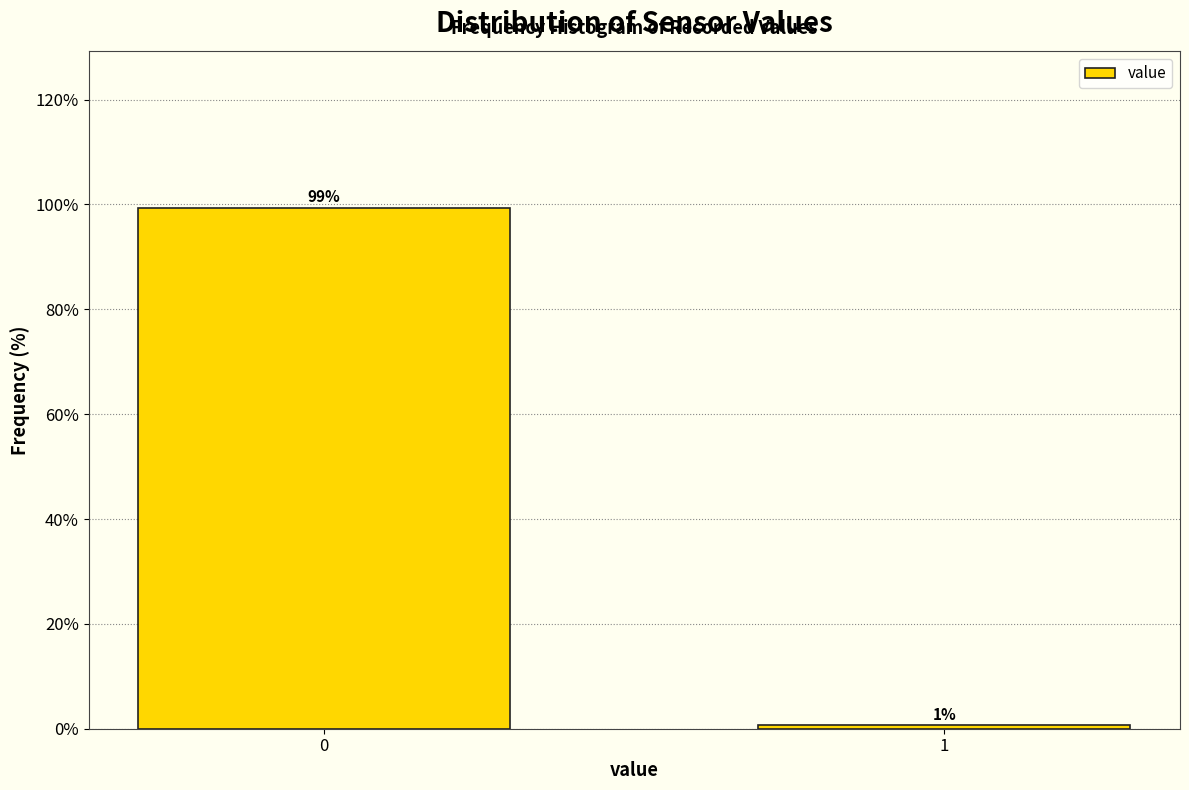

True or false: the data shows 99.4 at 0.

True